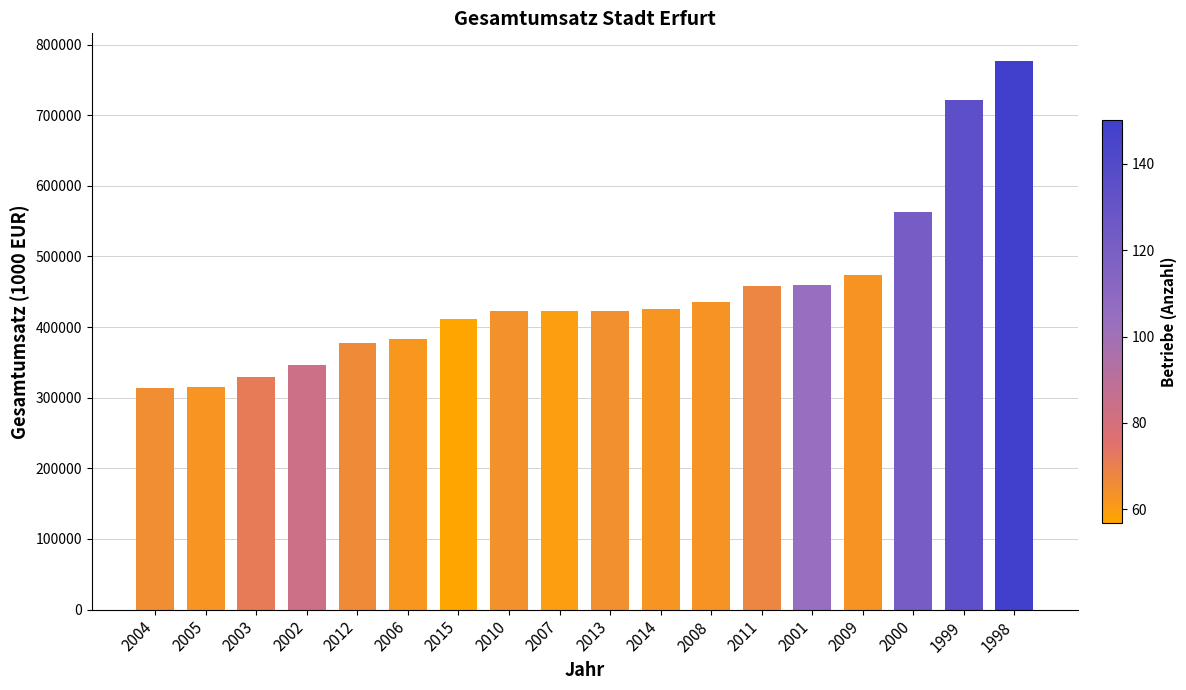

At which label is the value closest to 545469?

2000